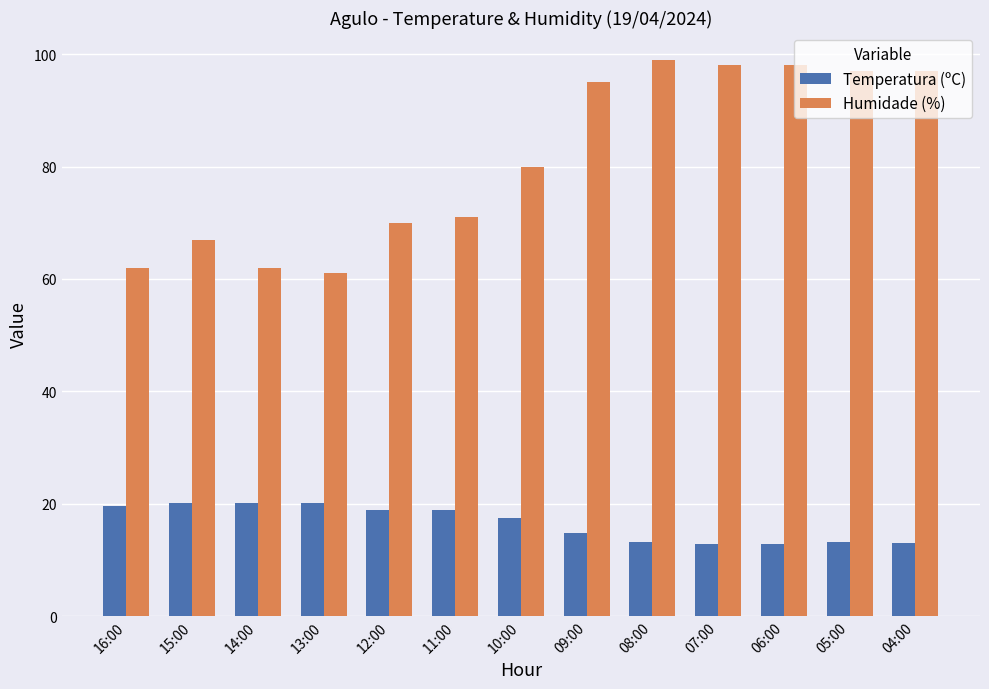

Which series has the widest spread of values?

Humidade (%)